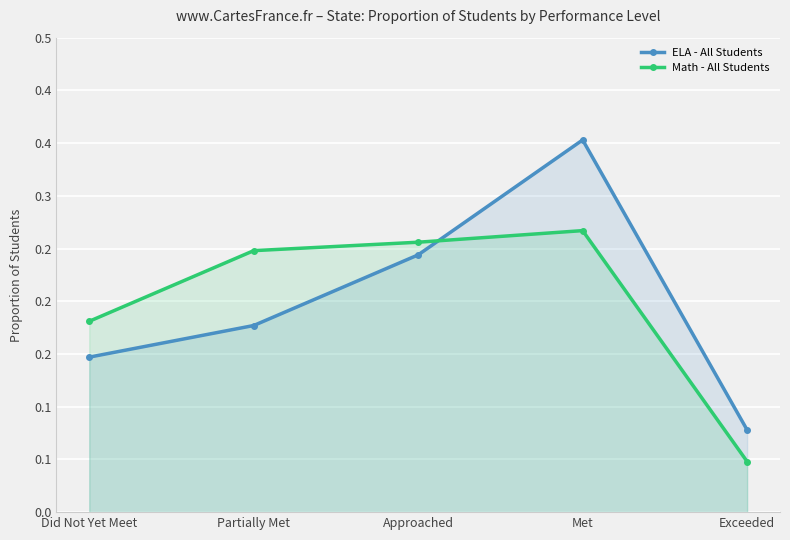

How many interior local peaks does the Math - All Students series have?

1